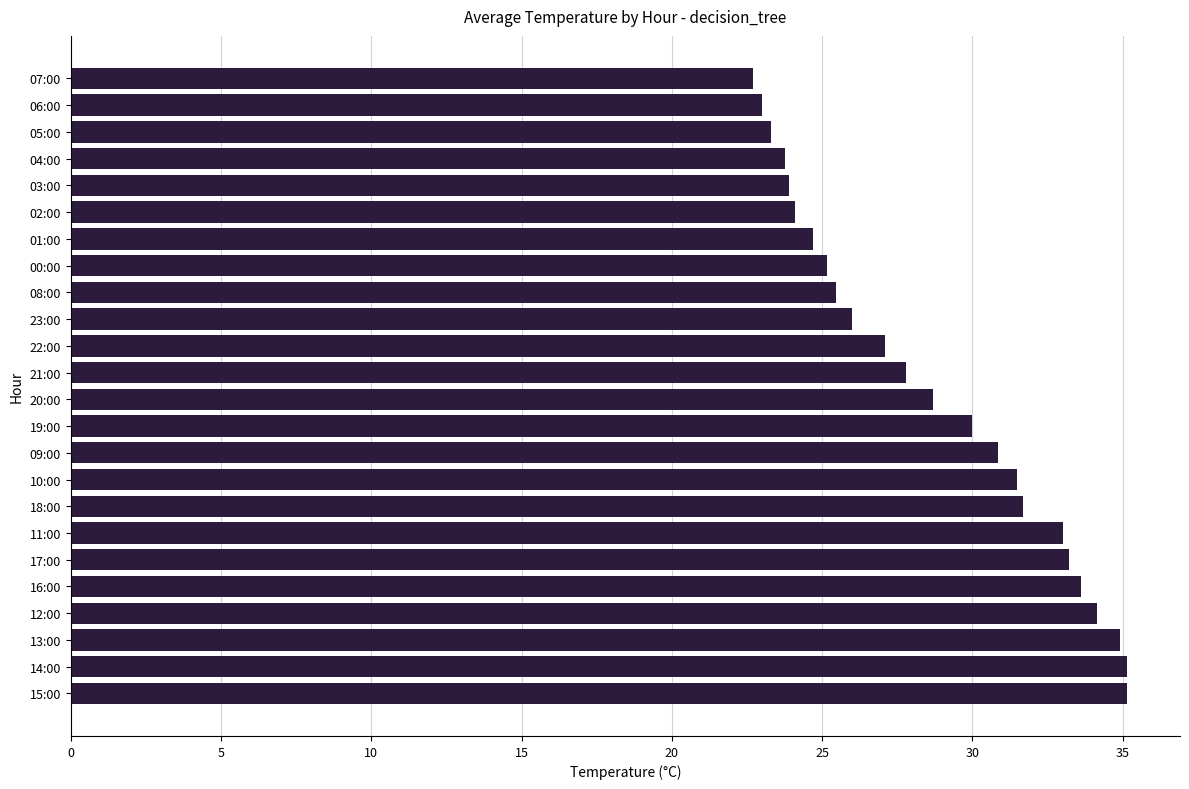

Is it true that the value at 23:00 is 26.0?

True